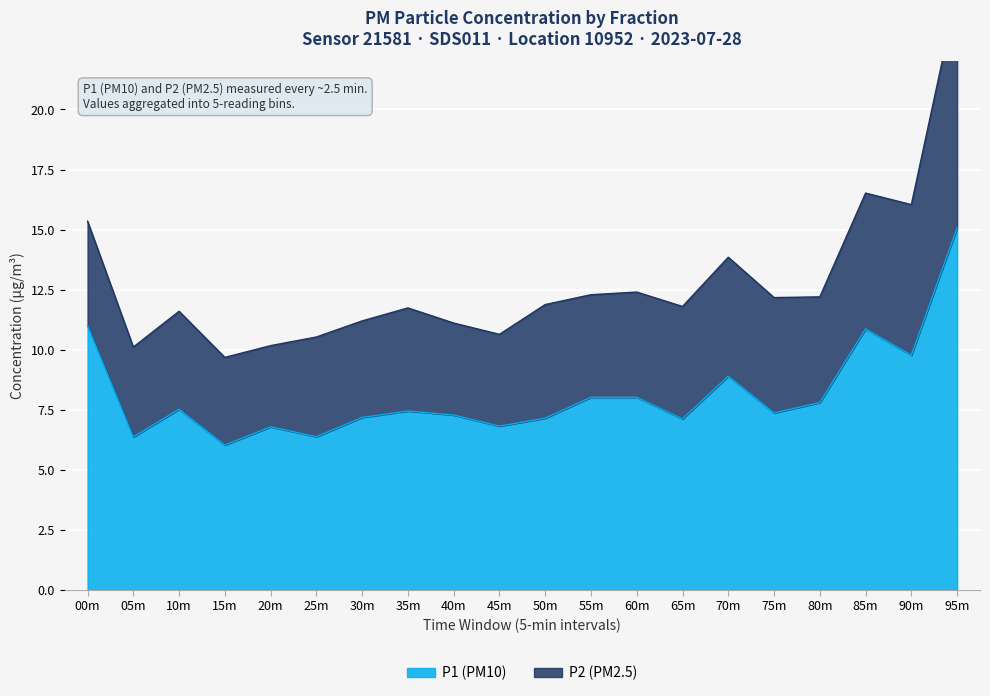

The value of P1 at 23:00 is 7.5. True or false?

True